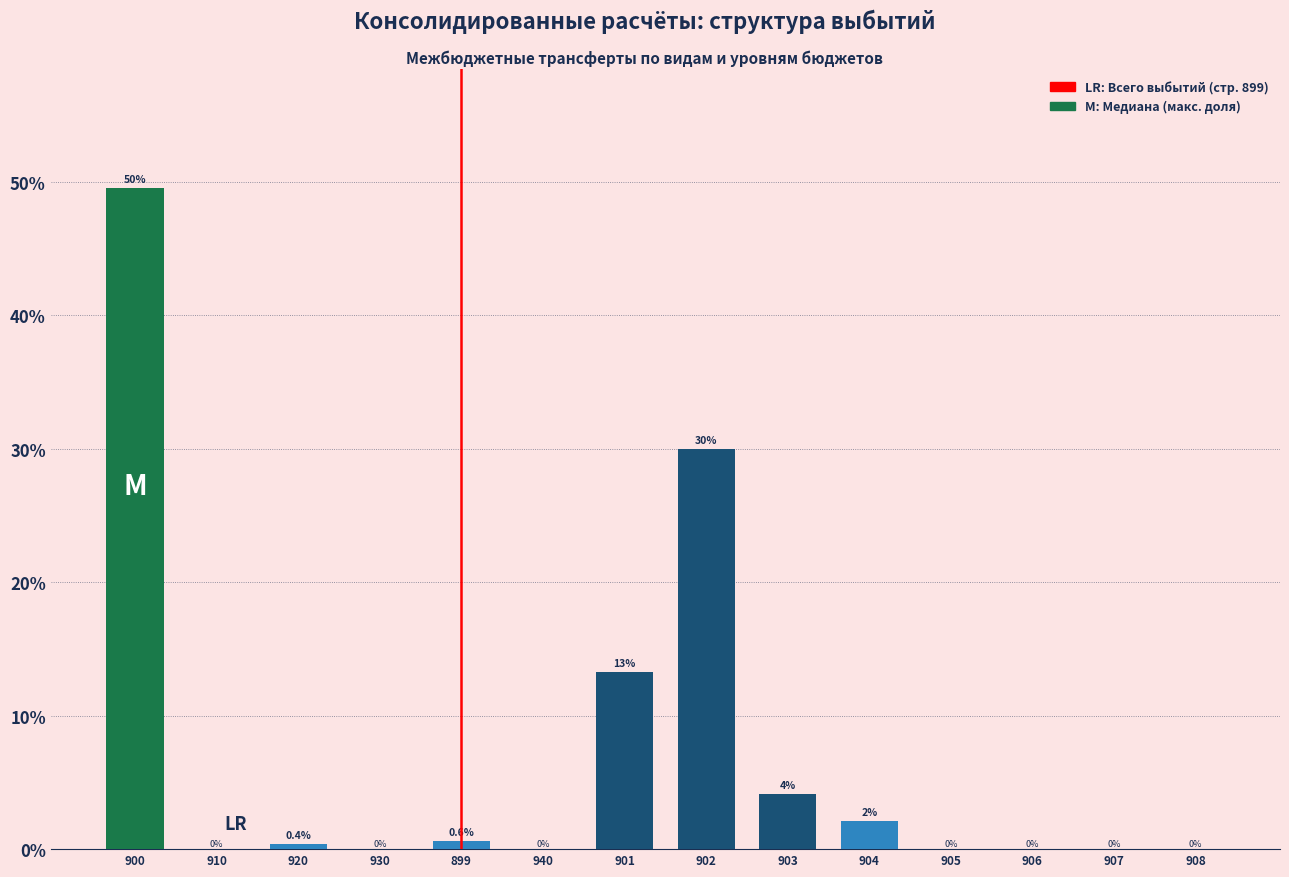

Where is the data nearest to the value 24?

902